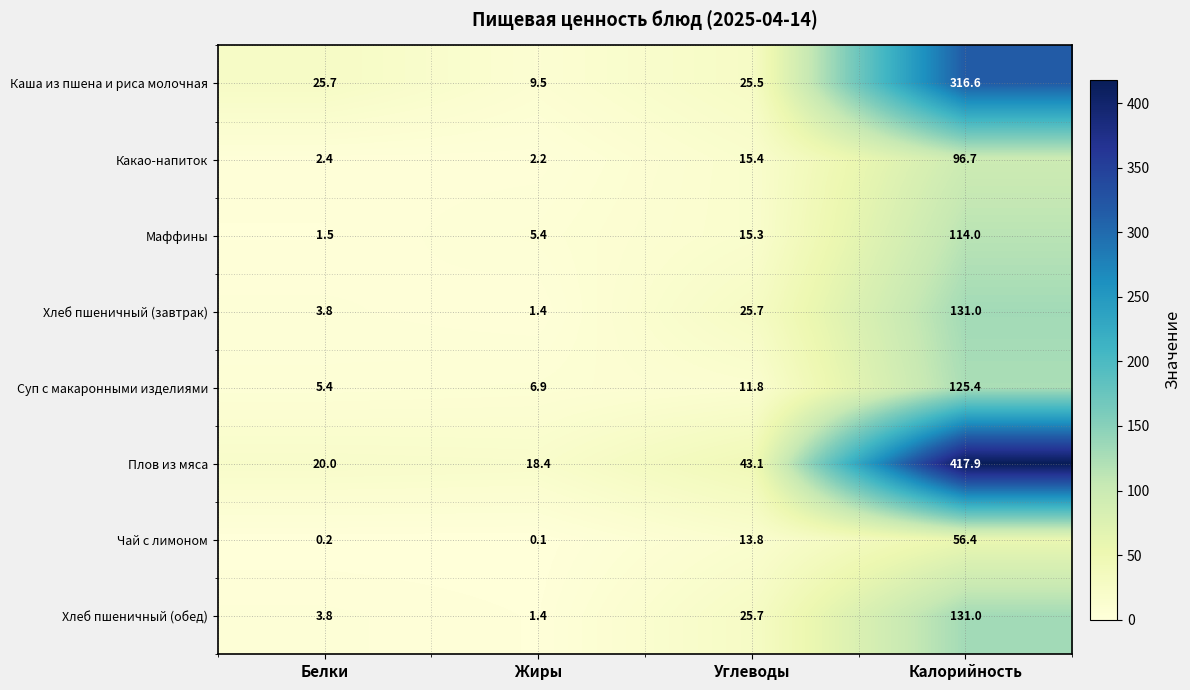

How many categories are shown in the chart?

4